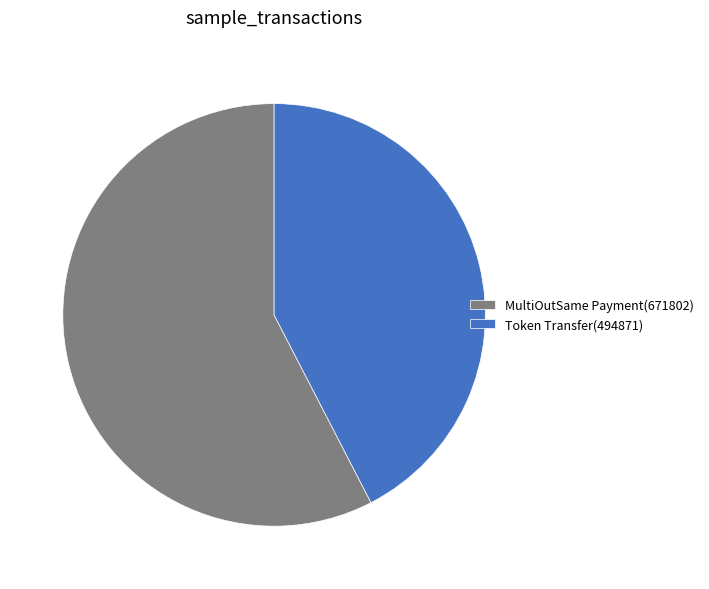

Which category accounts for the majority?

MultiOutSame Payment(671802)